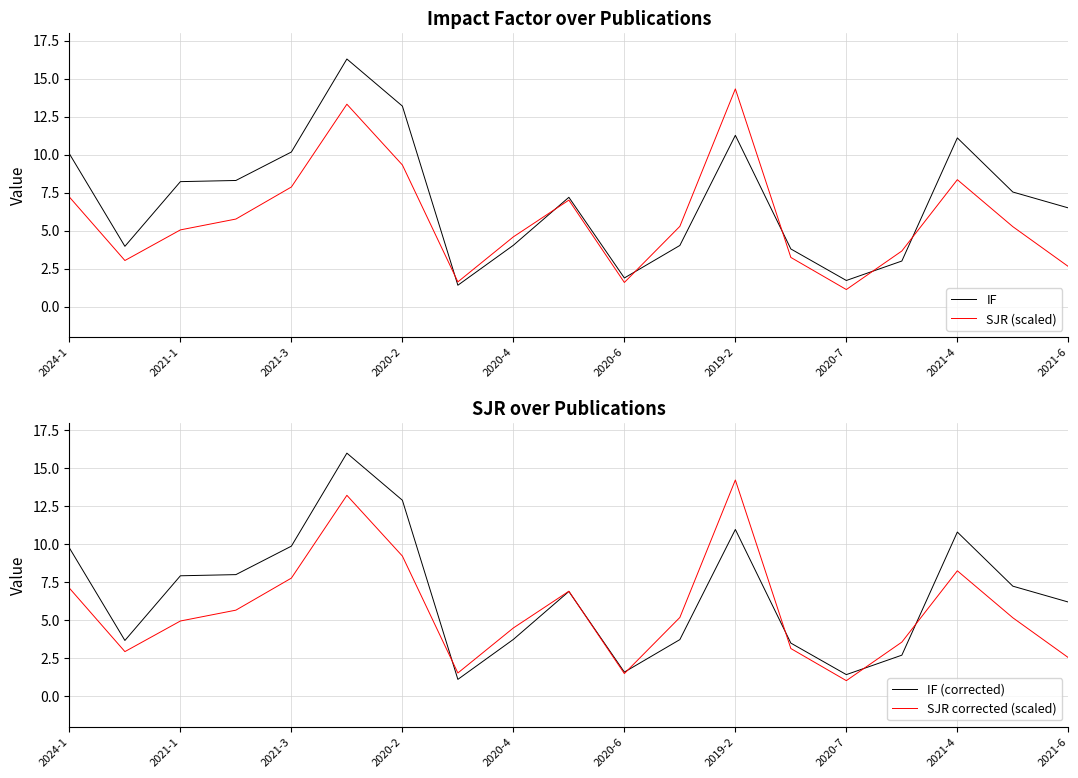

Does the chart have visible grid lines?

Yes